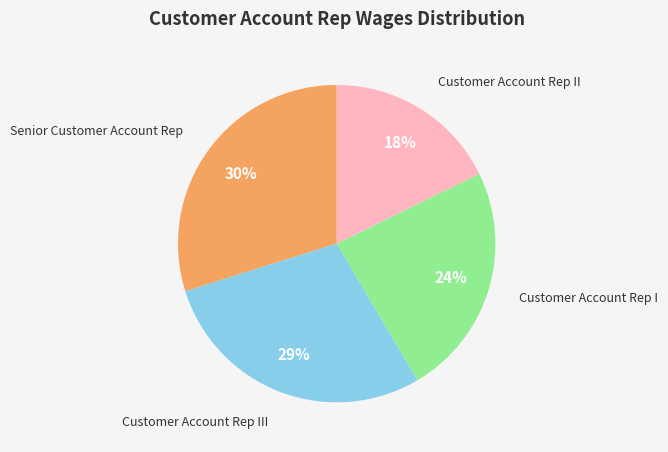

To the nearest percent, what is the difference between the largest and smallest slice percentages?

12%